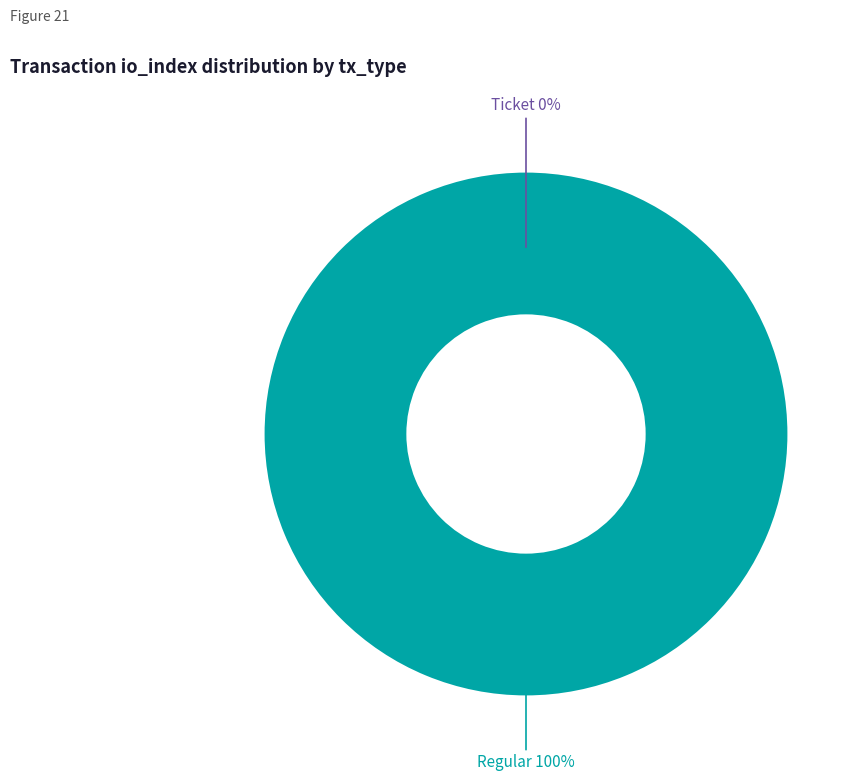

To the nearest percent, what portion does Regular (io_index=25) represent?

100%